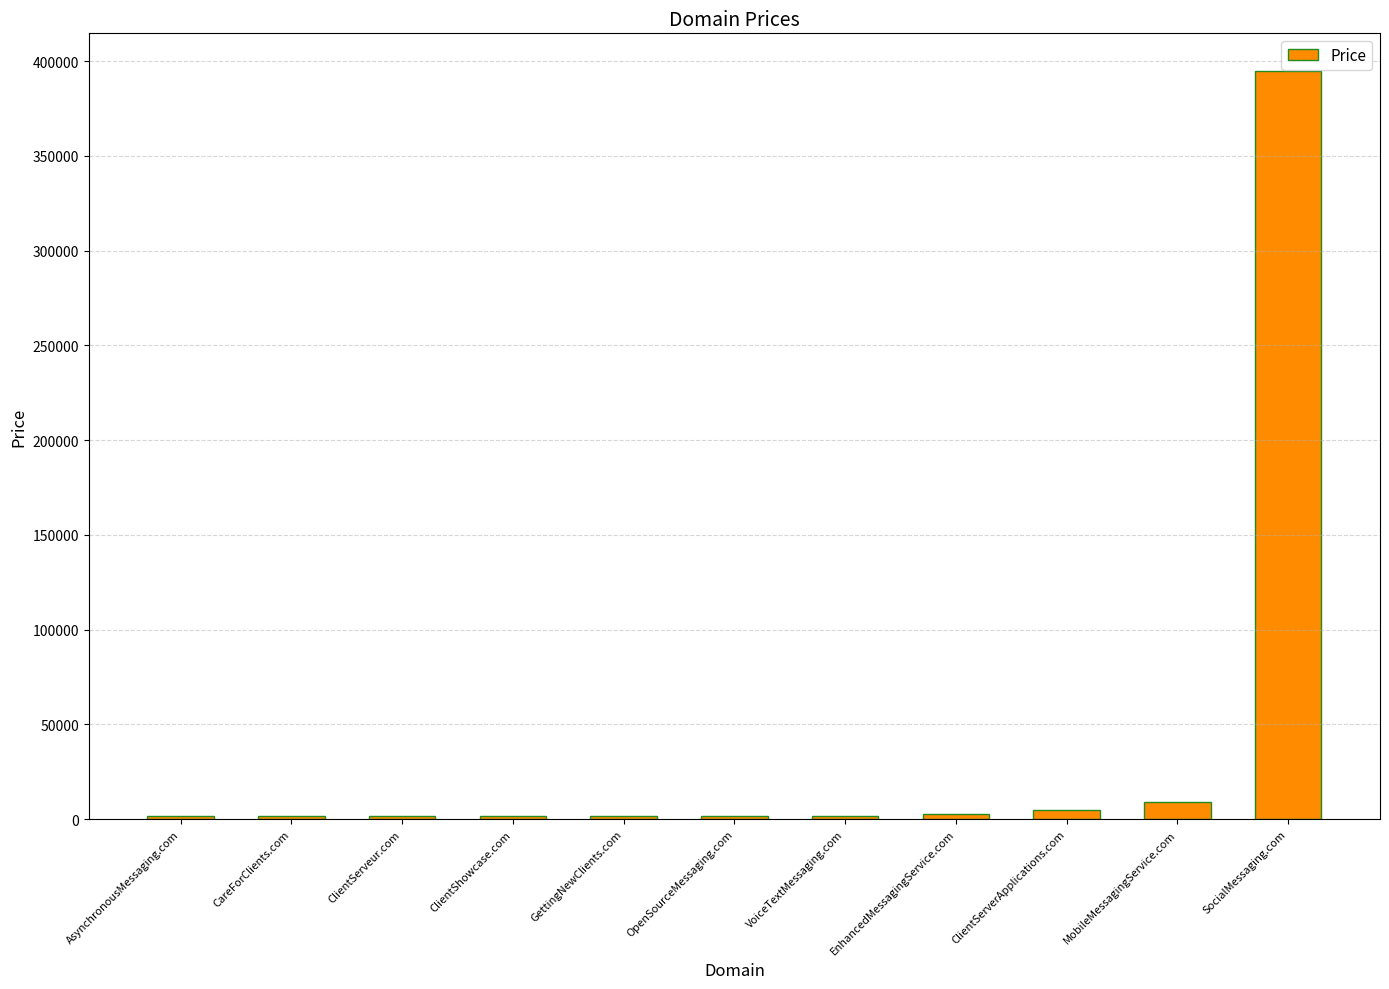

What is the label of the 9th bar from the right?

ClientServeur.com